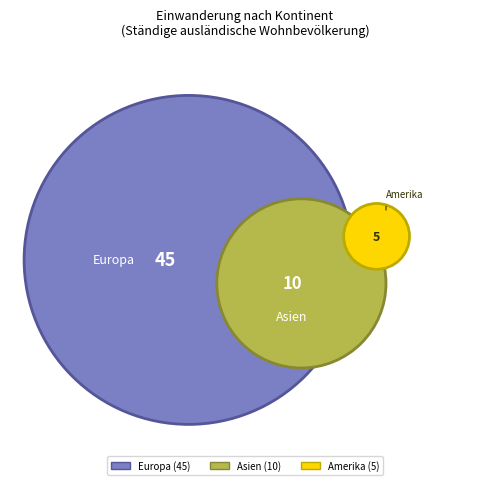

What percentage do Ozeanien and Amerika together represent?

8.3%